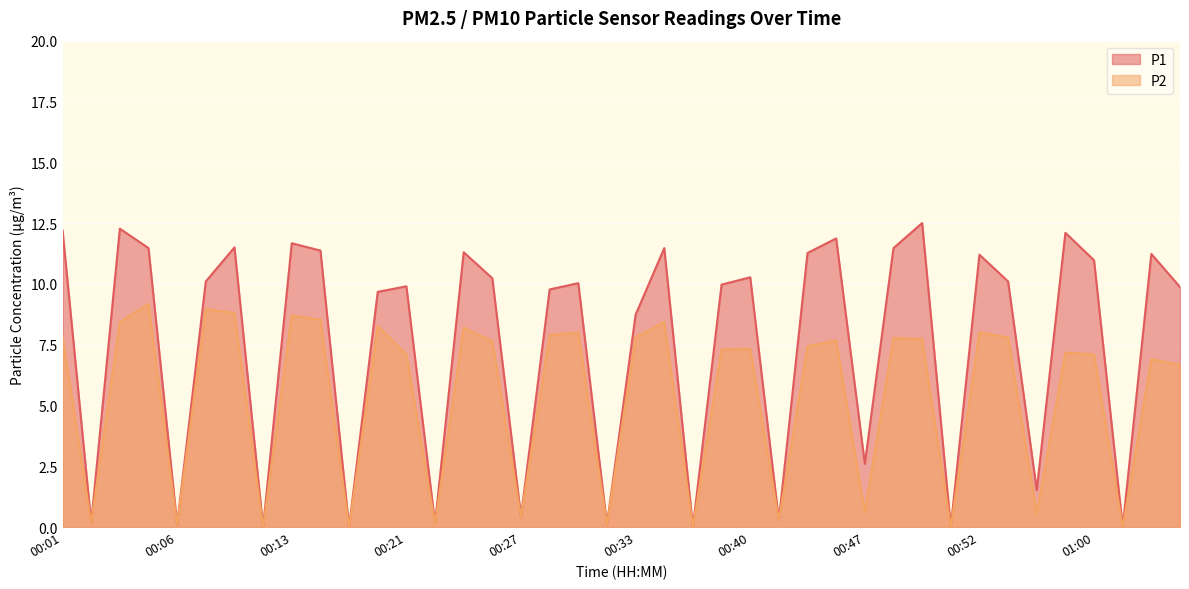

True or false: P1 and P2 cross at least once.

False